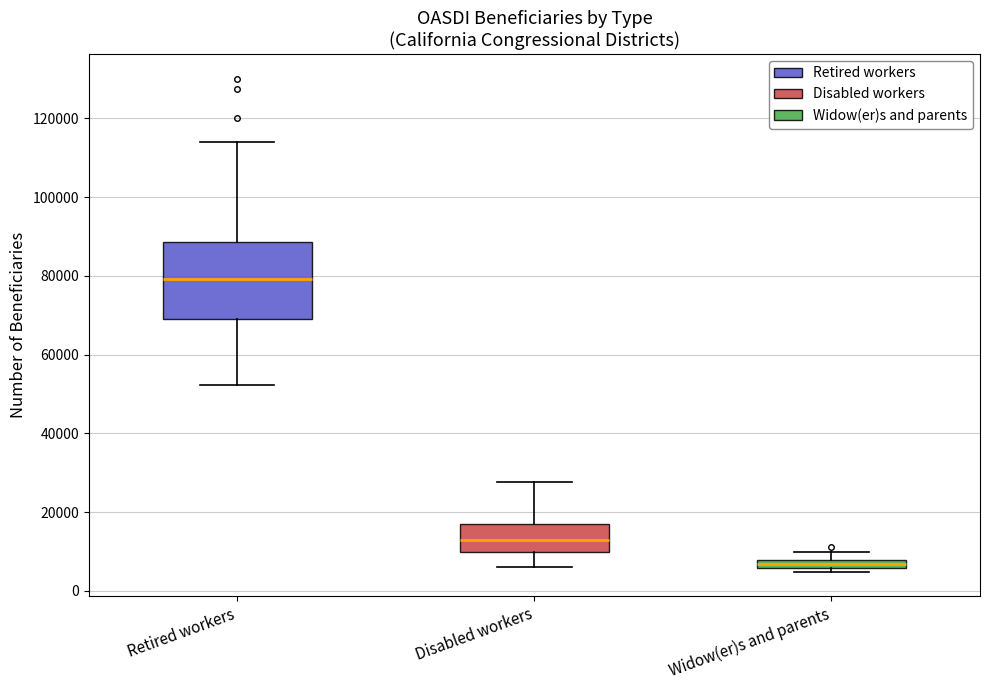

Comparing the boxes themselves (not the whiskers), which one is the tallest?

Retired workers